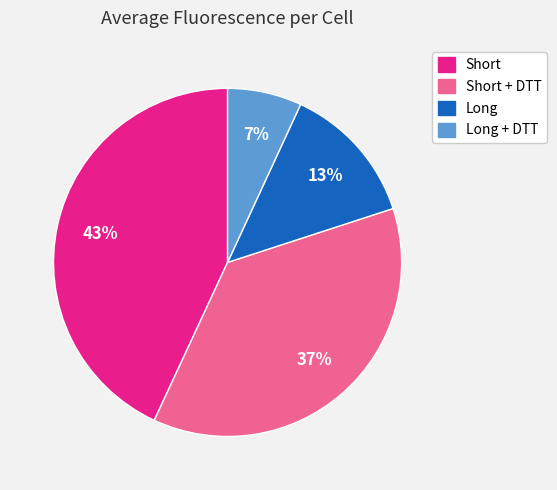

To the nearest percent, what is the average slice percentage?

25%